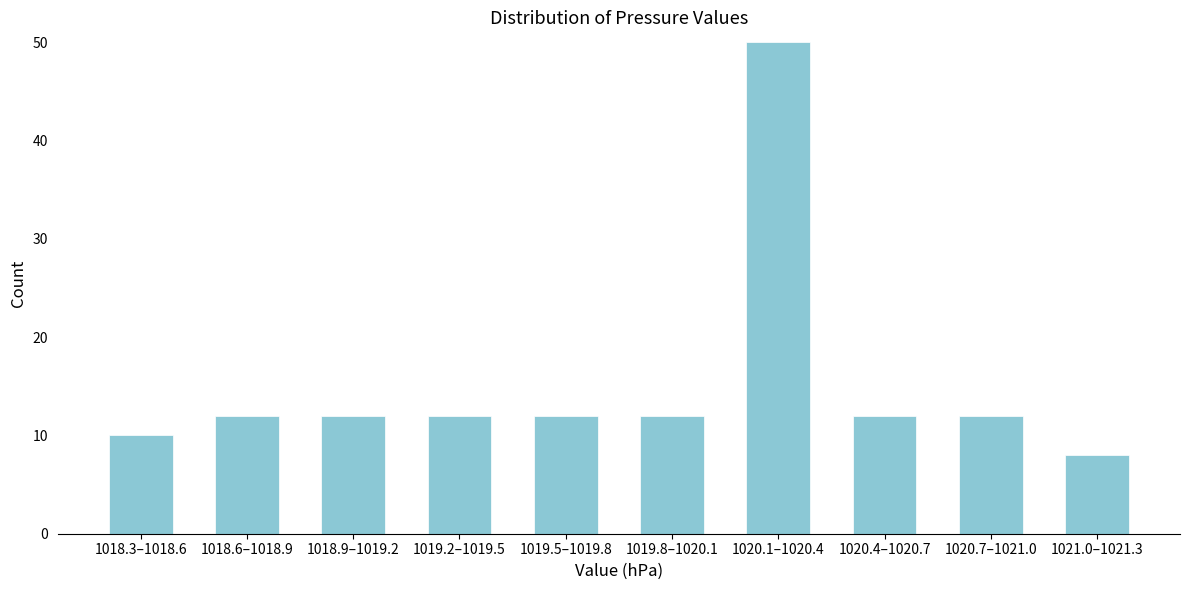

Reading right to left, transcribe all the data shown in this chart.

1021.0–1021.3=8	1020.7–1021.0=12	1020.4–1020.7=12	1020.1–1020.4=50	1019.8–1020.1=12	1019.5–1019.8=12	1019.2–1019.5=12	1018.9–1019.2=12	1018.6–1018.9=12	1018.3–1018.6=10